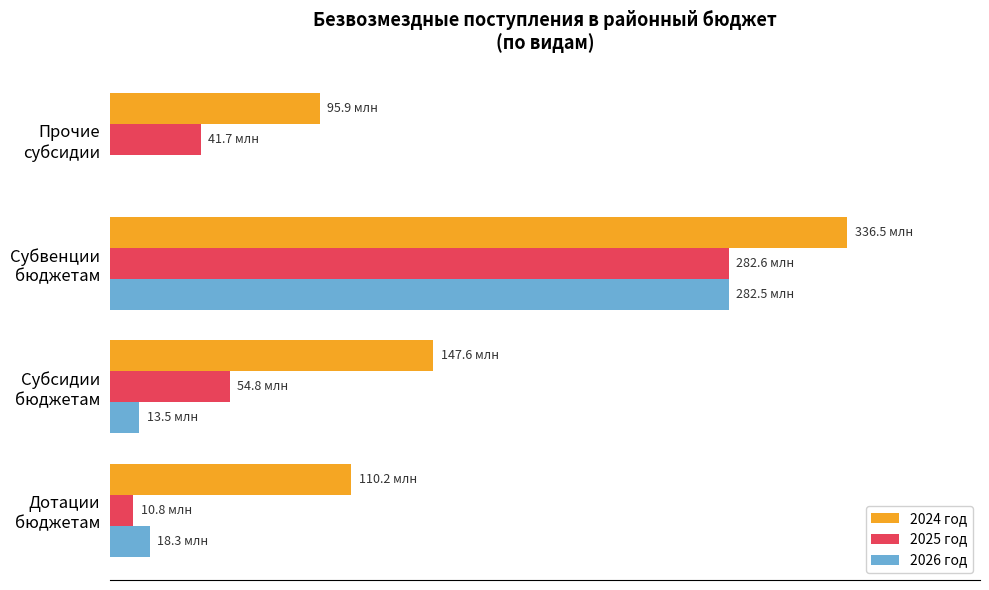

What is the greatest value displayed?

336520344.1